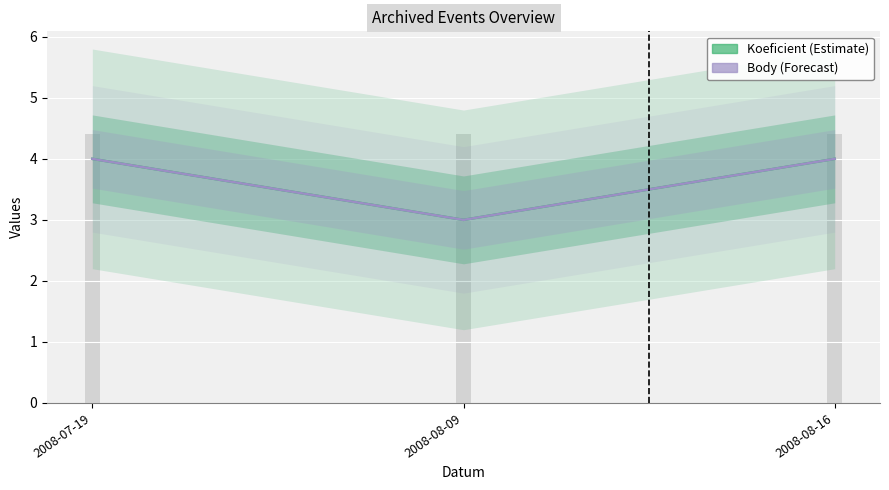

How many Body values are between 3 and 4?

3